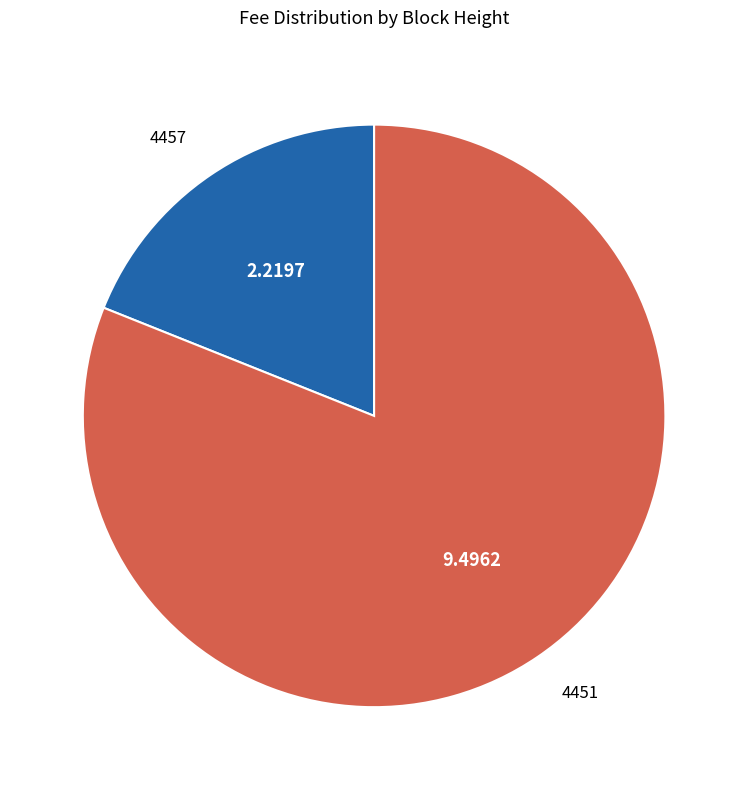

Rank the categories by value from highest to lowest.

4451, 4457